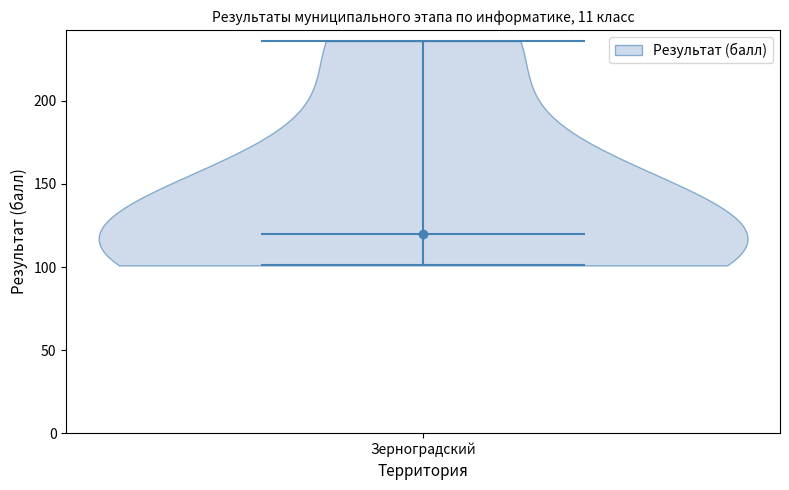

Read this violin plot against the y-axis: where its median line is, and the lowest and highest points the violin reaches. The values are not printed on the chart, so give them approximately, as read against the axis.

median line 120, lowest point 100, highest point 235